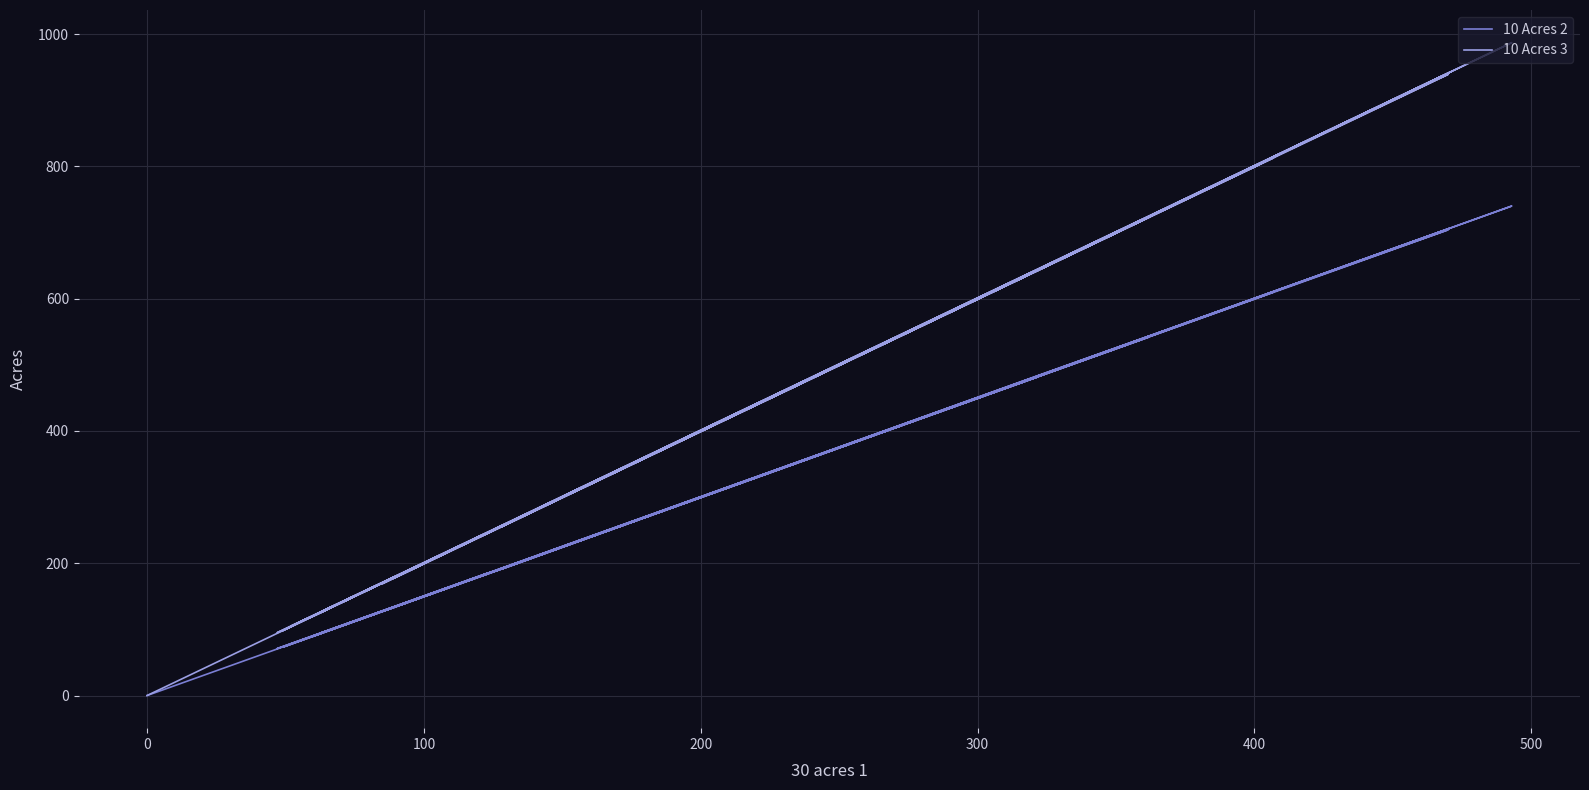

Which series has the largest range (max minus min)?

10 Acres 3